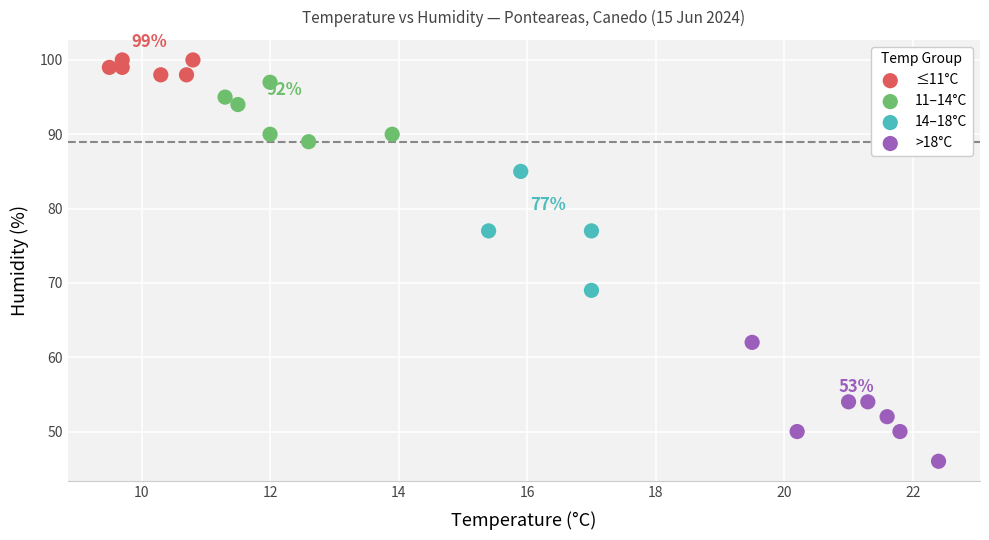

Which series contains the lowest Y value?

>18°C